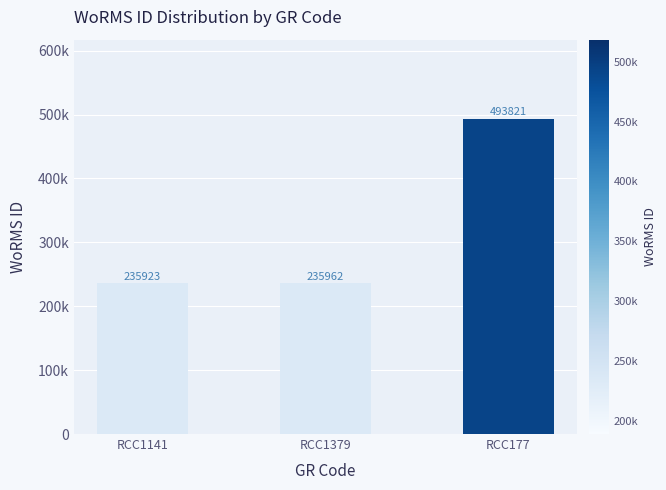

What value does the data have at RCC1141?

235923